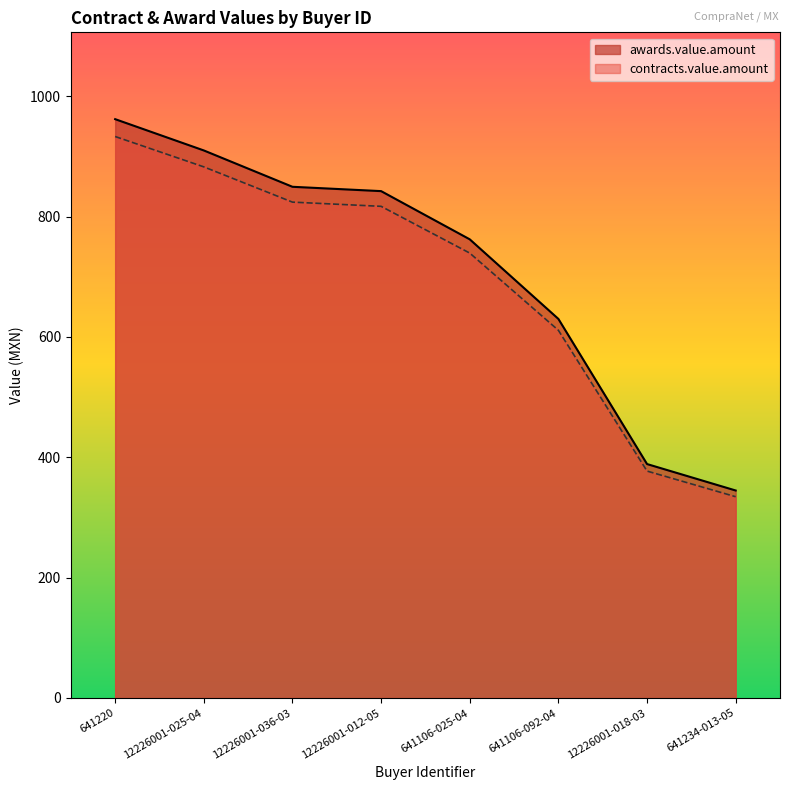

The value of awards.value.amount at 12226001-018-03 is 642.8. True or false?

False